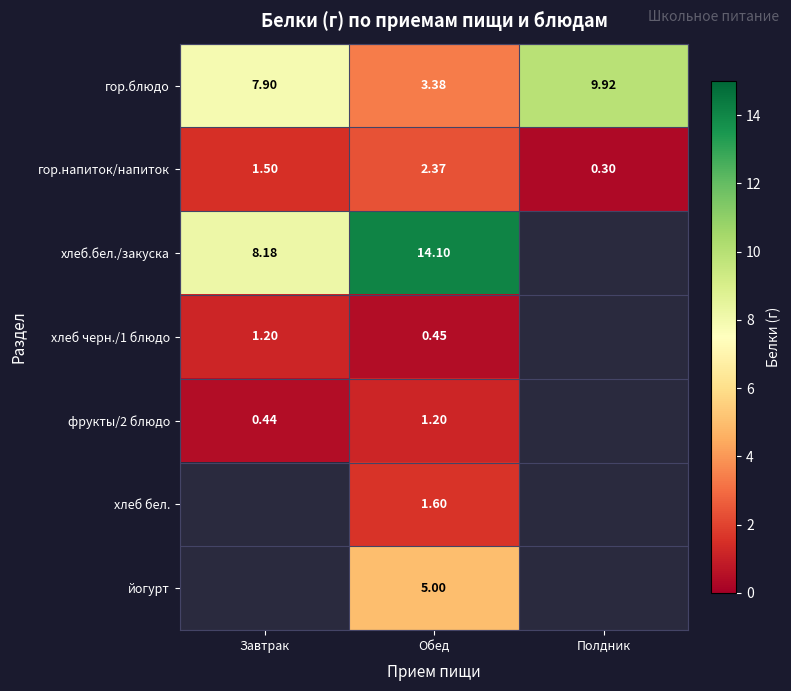

True or false: фрукты/2 блюдо has a value of 1.2 at Обед.

True